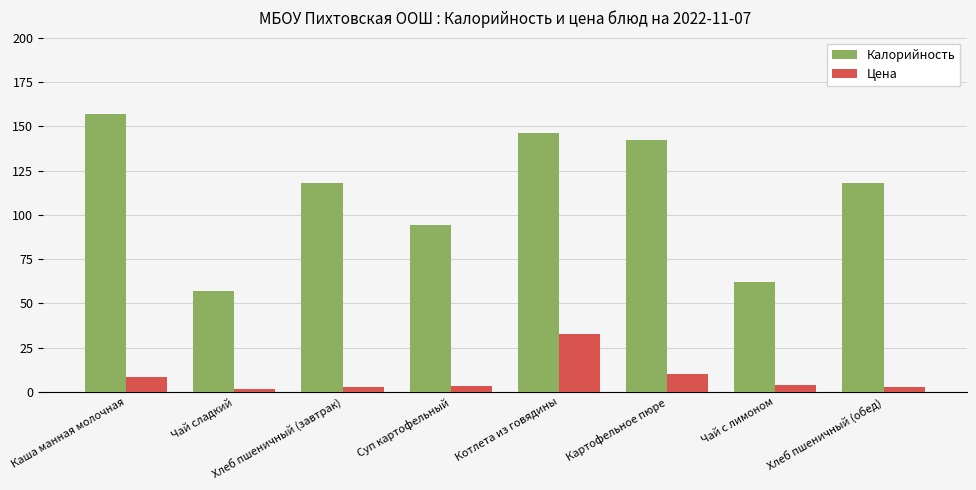

What is the maximum value shown in the chart?

157.0